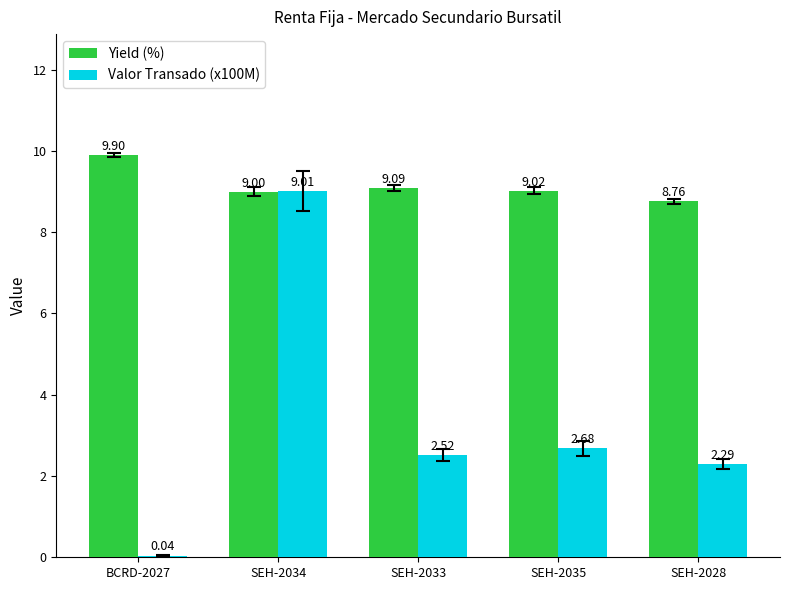

At which category is the sum across all series the highest?

SEH-2034